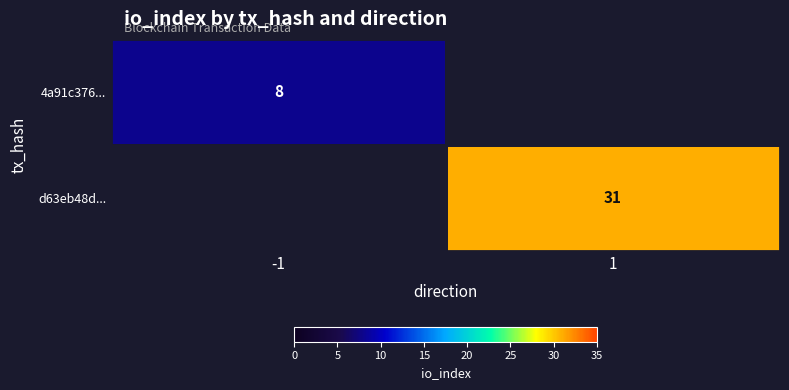

True or false: 4a91c376... has a value of 14 at -1.

False